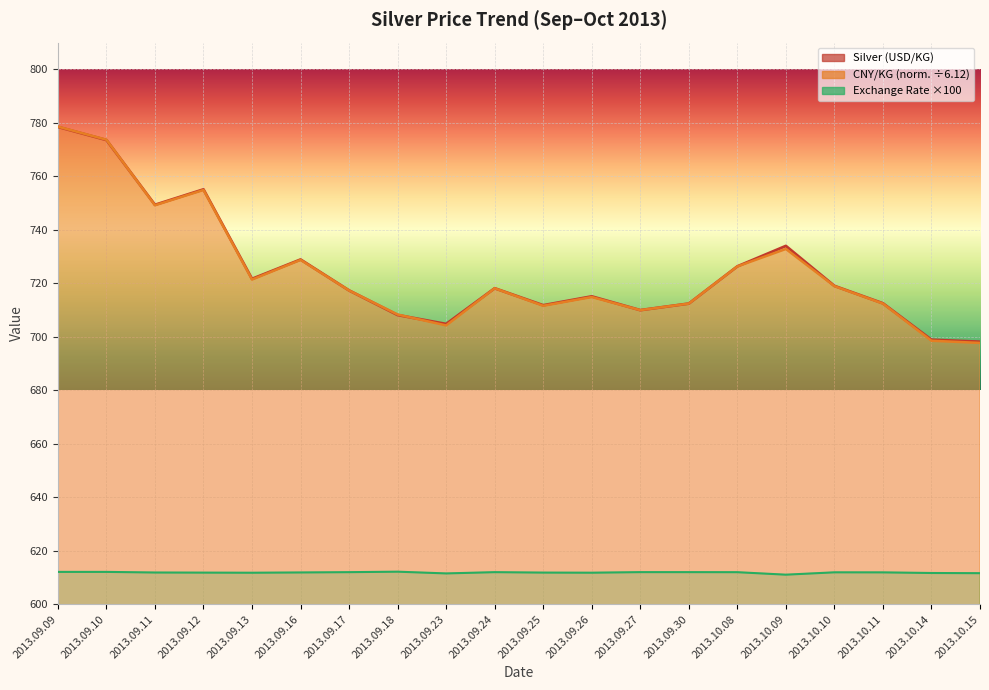

How many data points in CNY/KG are less than 718?

10